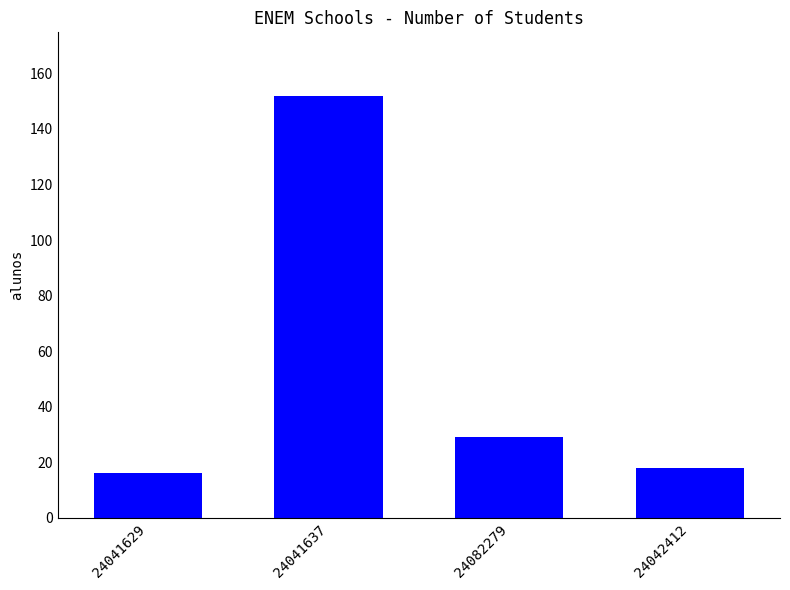

List the labels in order of value, smallest first.

24041629, 24042412, 24082279, 24041637